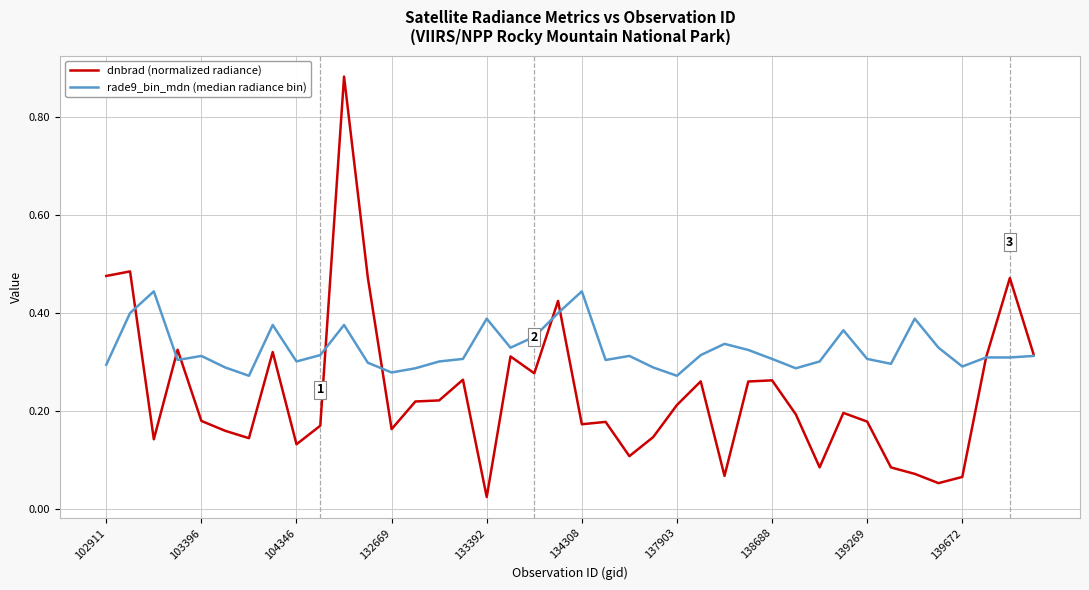

Rank the series by their average value, from highest to lowest.

rade9_bin_mdn (median radiance bin), dnbrad (normalized radiance)